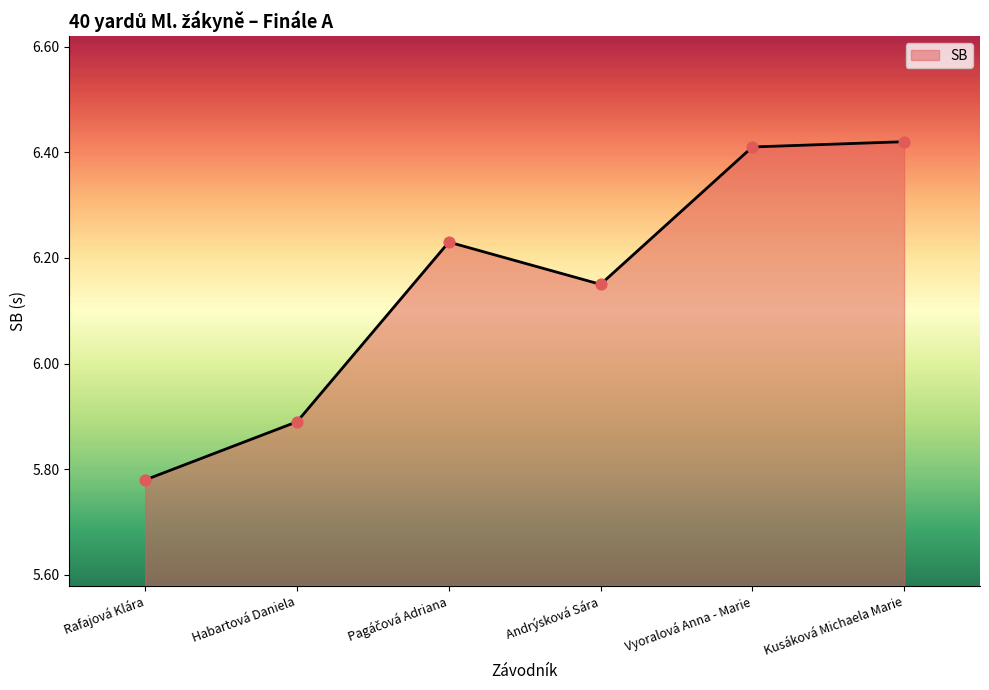

Which has a higher value, Andrýsková Sára or Kusáková Michaela Marie?

Kusáková Michaela Marie